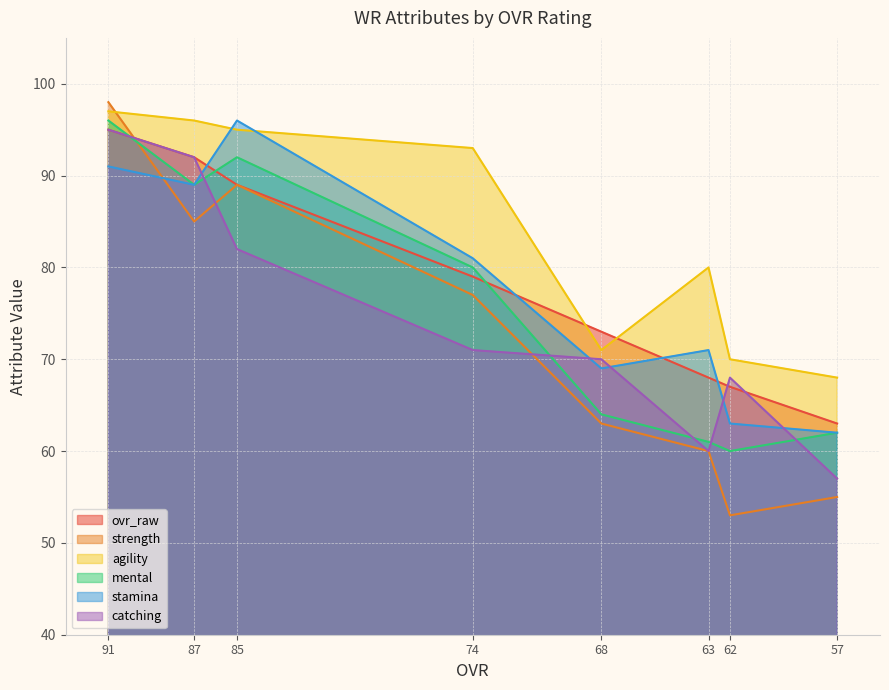

List the series in order of their peak value, lowest first.

ovr_raw, catching, mental, stamina, agility, strength